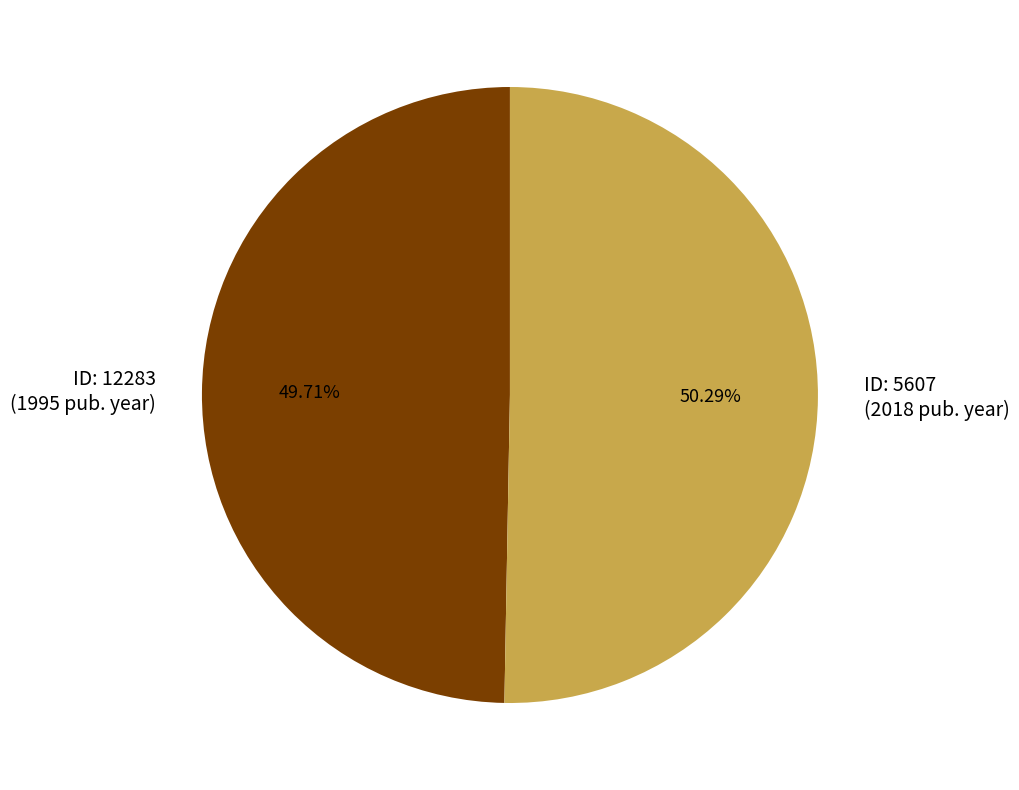

Approximately how many times larger is the value at ID: 5607 (2018 pub. year) compared to ID: 12283 (1995 pub. year)?

1.0